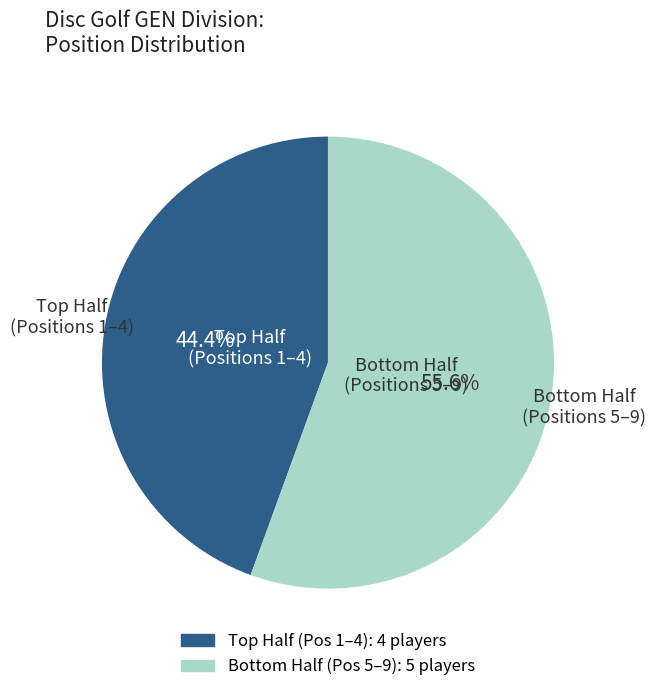

To the nearest percent, what is the average slice percentage?

50%